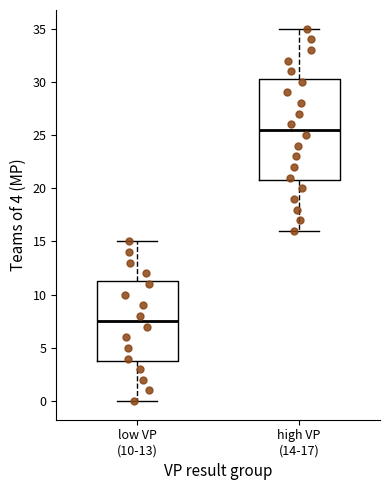

Which box has the highest median line?

high VP (14-17)